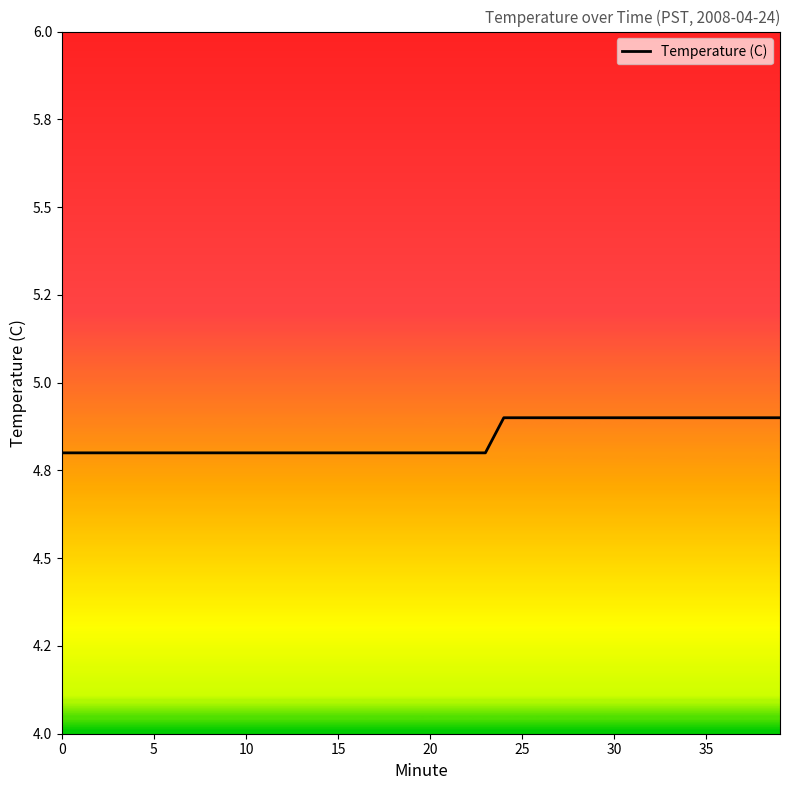

Is this an area chart (filled region under the line)?

No